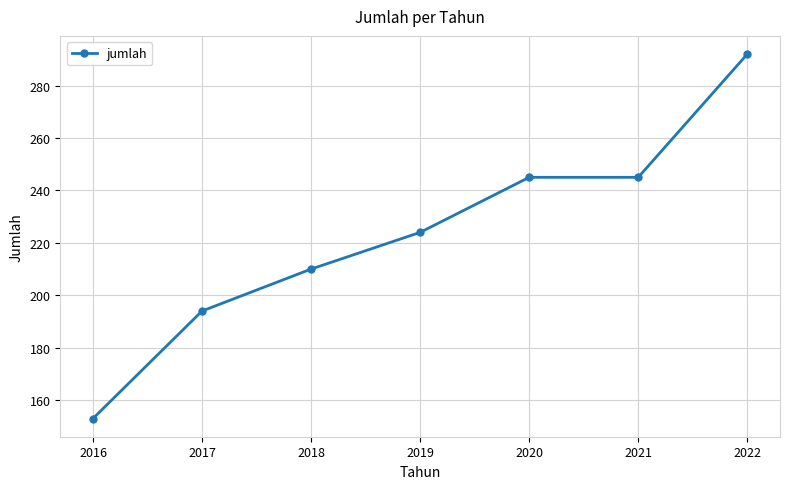

What value does the data have at 2022, to the nearest 5?

290